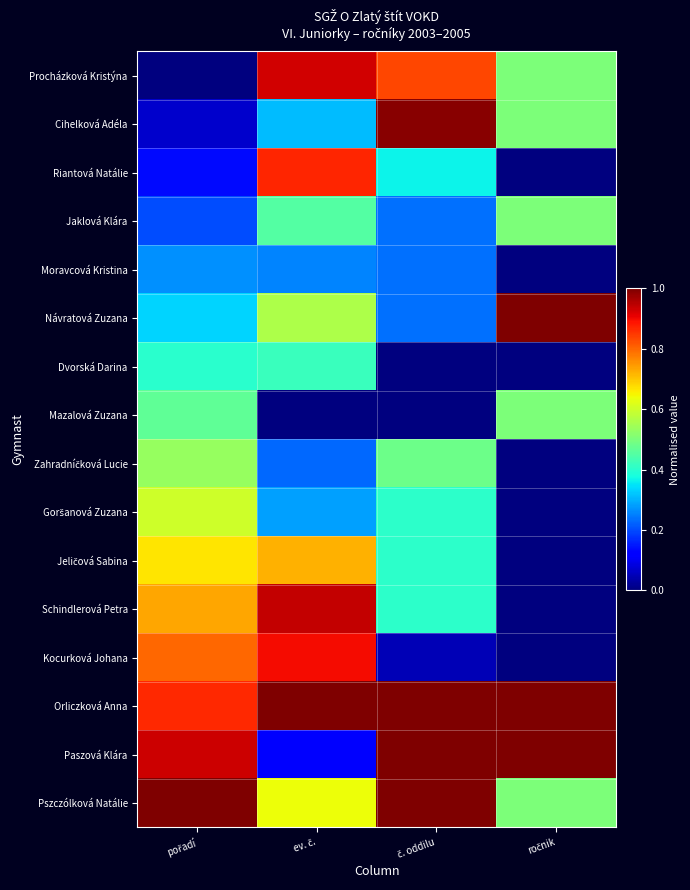

At which category is the sum across all series the highest?

ev. č.